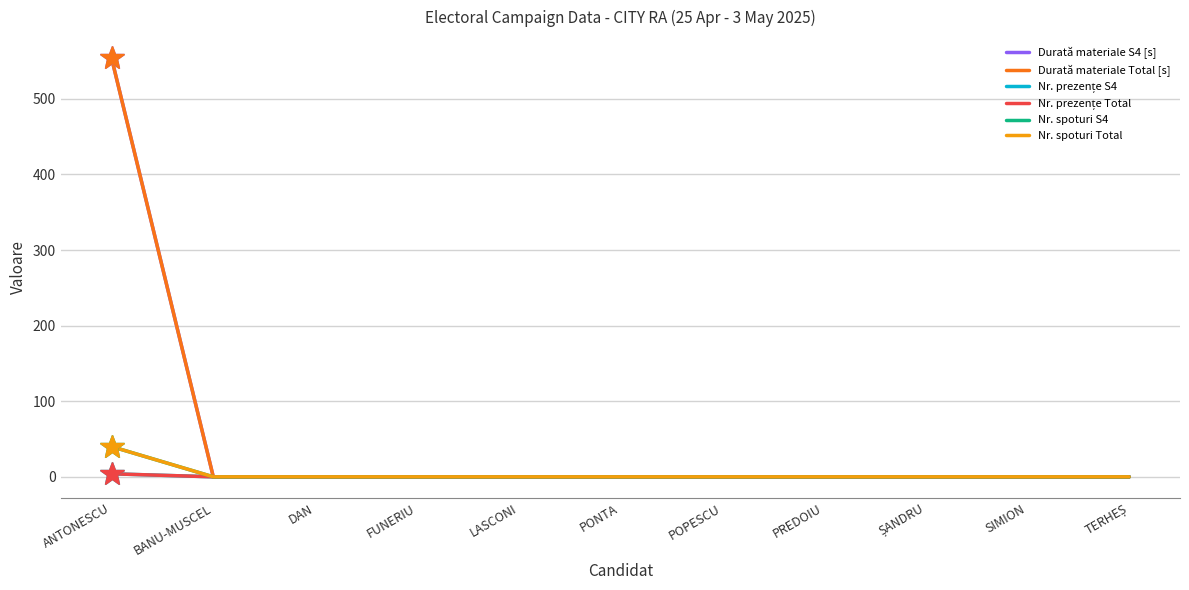

Reading left to right, list all the values displayed in this chart.

Durată materiale S4 [s]: ANTONESCU=554	BANU-MUSCEL=0	DAN=0	FUNERIU=0	LASCONI=0	PONTA=0	POPESCU=0	PREDOIU=0	ȘANDRU=0	SIMION=0	TERHEȘ=0
Durată materiale Total [s]: ANTONESCU=554	BANU-MUSCEL=0	DAN=0	FUNERIU=0	LASCONI=0	PONTA=0	POPESCU=0	PREDOIU=0	ȘANDRU=0	SIMION=0	TERHEȘ=0
Nr. prezențe S4: ANTONESCU=4	BANU-MUSCEL=0	DAN=0	FUNERIU=0	LASCONI=0	PONTA=0	POPESCU=0	PREDOIU=0	ȘANDRU=0	SIMION=0	TERHEȘ=0
Nr. prezențe Total: ANTONESCU=4	BANU-MUSCEL=0	DAN=0	FUNERIU=0	LASCONI=0	PONTA=0	POPESCU=0	PREDOIU=0	ȘANDRU=0	SIMION=0	TERHEȘ=0
Nr. spoturi S4: ANTONESCU=40	BANU-MUSCEL=0	DAN=0	FUNERIU=0	LASCONI=0	PONTA=0	POPESCU=0	PREDOIU=0	ȘANDRU=0	SIMION=0	TERHEȘ=0
Nr. spoturi Total: ANTONESCU=40	BANU-MUSCEL=0	DAN=0	FUNERIU=0	LASCONI=0	PONTA=0	POPESCU=0	PREDOIU=0	ȘANDRU=0	SIMION=0	TERHEȘ=0